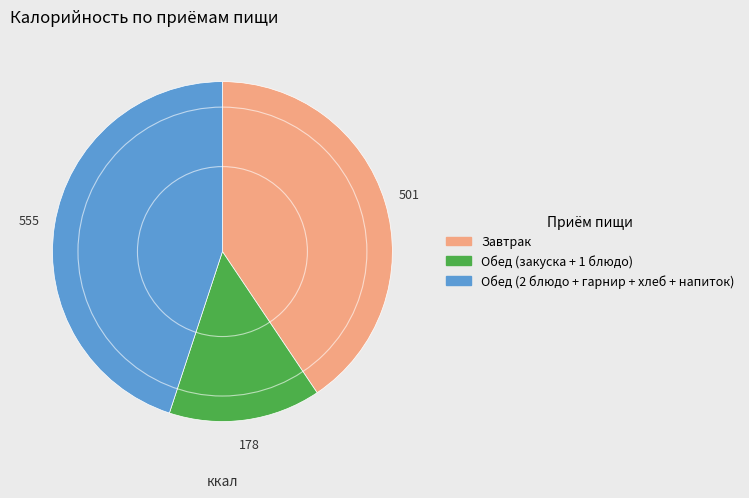

Is there a majority slice in this chart?

No